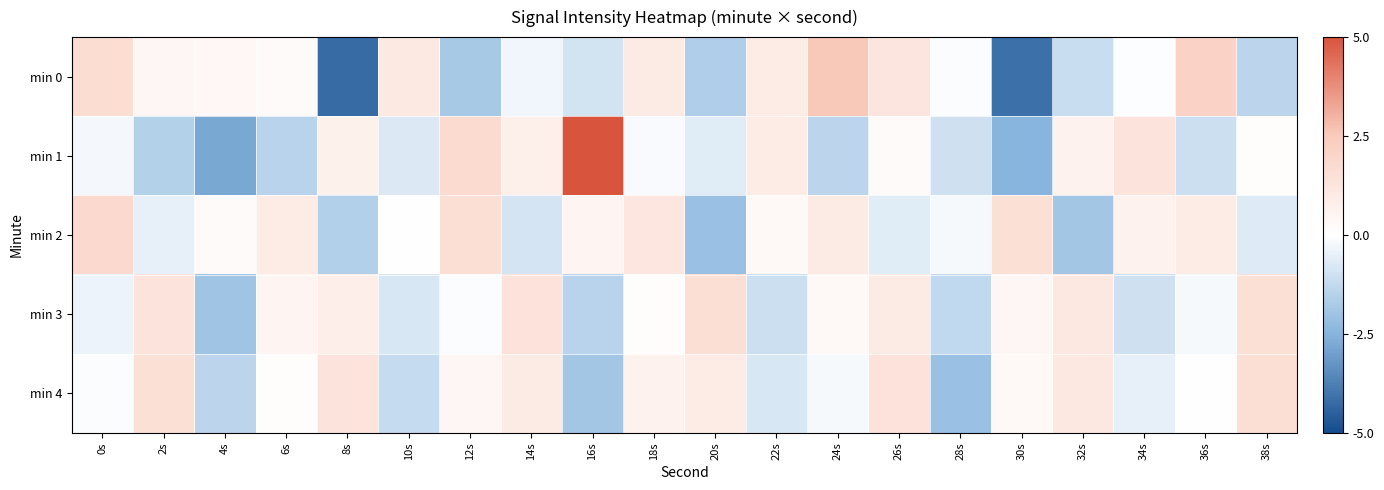

Reading left to right, extract all data points from this chart.

min 0: 0s=1.7	2s=0.4	4s=0.4	6s=0.2	8s=-4.3	10s=1.1	12s=-1.8	14s=-0.3	16s=-0.9	18s=1.0	20s=-1.6	22s=0.9	24s=2.6	26s=1.2	28s=-0.1	30s=-4.1	32s=-1.1	34s=-0.1	36s=2.2	38s=-1.4
min 1: 0s=-0.2	2s=-1.6	4s=-2.8	6s=-1.5	8s=0.7	10s=-0.7	12s=1.7	14s=0.8	16s=5.0	18s=-0.1	20s=-0.6	22s=0.9	24s=-1.4	26s=0.2	28s=-1.0	30s=-2.5	32s=0.6	34s=1.3	36s=-1.1	38s=0.1
min 2: 0s=1.8	2s=-0.5	4s=0.2	6s=0.9	8s=-1.6	10s=0.0	12s=1.6	14s=-0.9	16s=0.5	18s=1.2	20s=-2.1	22s=0.3	24s=1.0	26s=-0.6	28s=-0.2	30s=1.5	32s=-1.9	34s=0.6	36s=0.9	38s=-0.7
min 3: 0s=-0.4	2s=1.3	4s=-2.0	6s=0.5	8s=0.8	10s=-0.8	12s=-0.1	14s=1.4	16s=-1.5	18s=0.1	20s=1.6	22s=-1.1	24s=0.3	26s=1.0	28s=-1.3	30s=0.4	32s=1.1	34s=-1.0	36s=-0.2	38s=1.5
min 4: 0s=-0.1	2s=1.5	4s=-1.4	6s=0.1	8s=1.3	10s=-1.2	12s=0.4	14s=1.0	16s=-1.9	18s=0.6	20s=0.9	22s=-0.8	24s=-0.2	26s=1.4	28s=-2.1	30s=0.3	32s=1.1	34s=-0.5	36s=0.0	38s=1.6